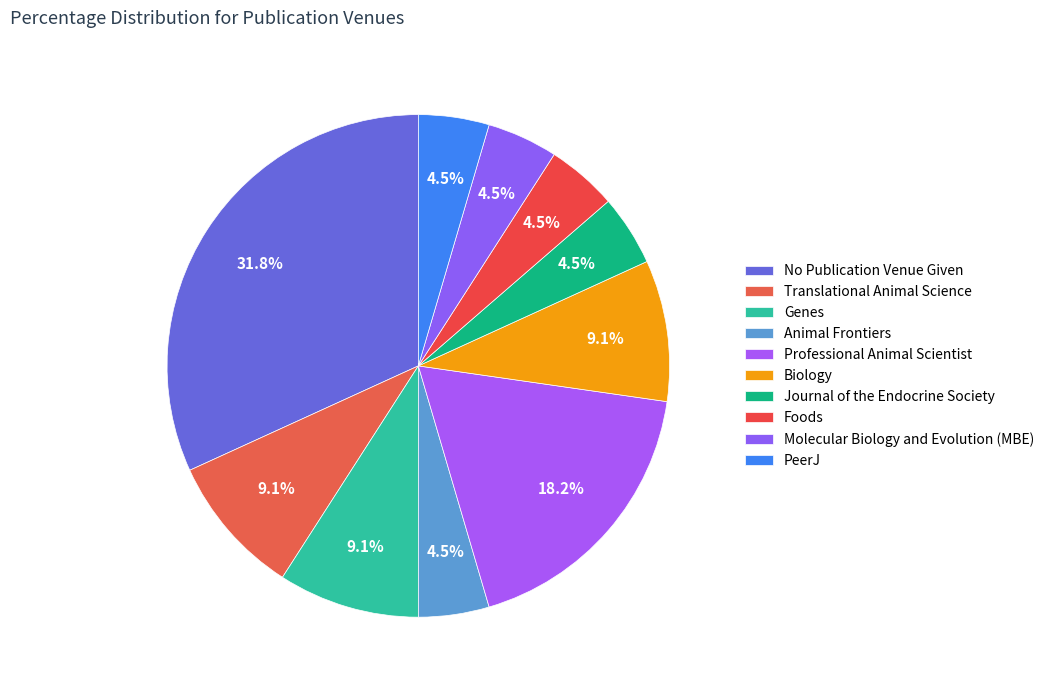

How many segments does this pie chart have?

10